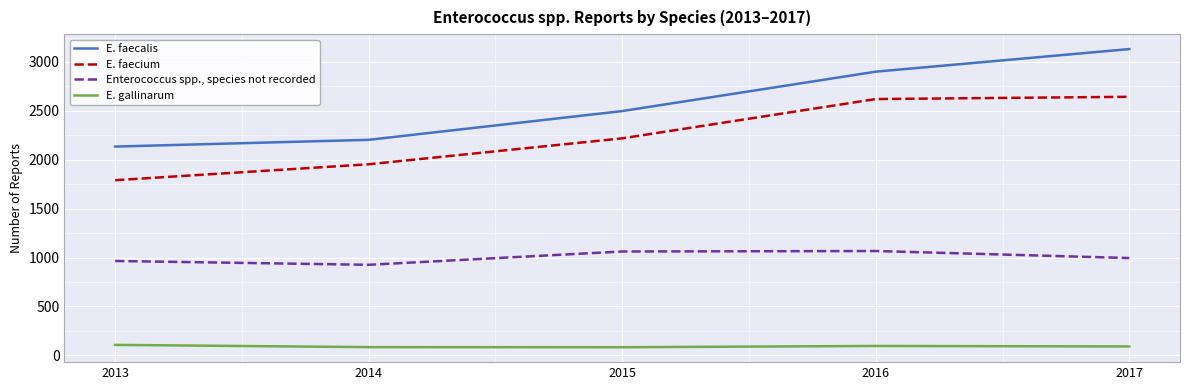

How many lines are shown in the chart?

4